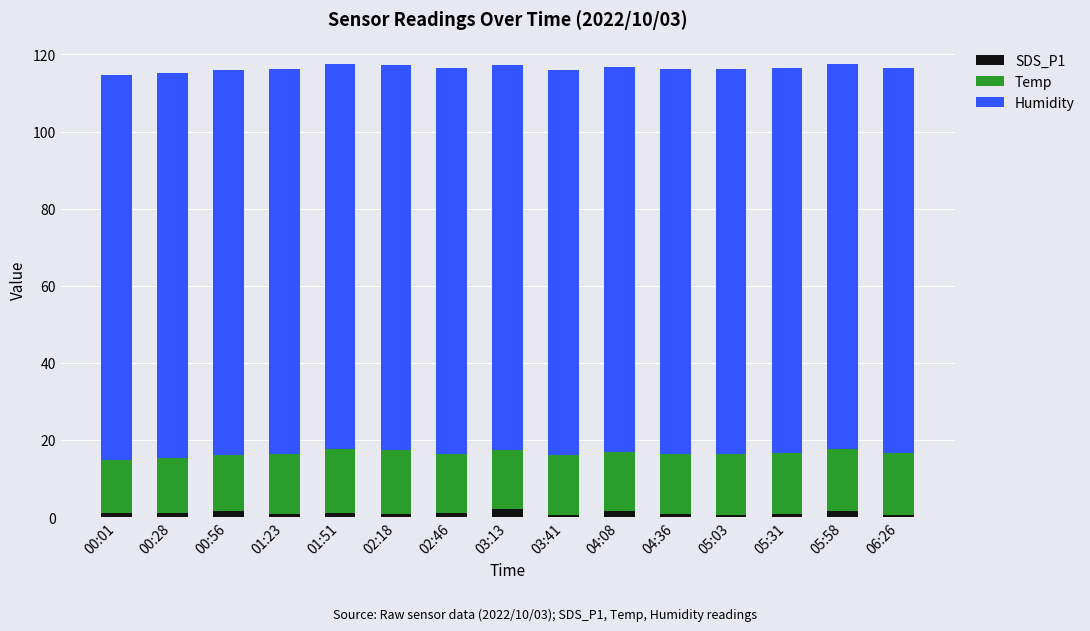

Which series changed the most between 01:51 and 02:46?

Temp